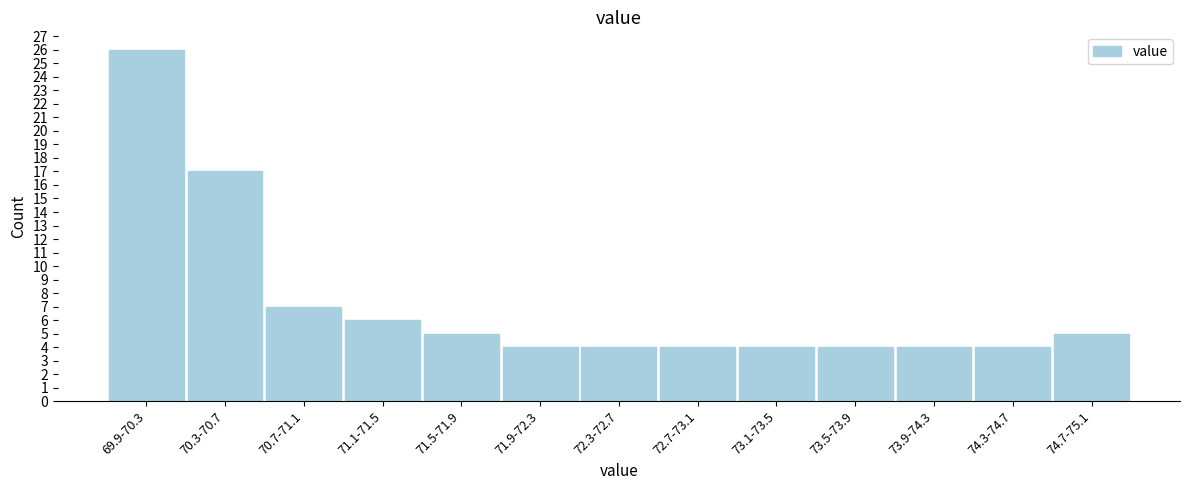

Reading right to left, list all the values displayed in this chart.

74.7-75.1=5	74.3-74.7=4	73.9-74.3=4	73.5-73.9=4	73.1-73.5=4	72.7-73.1=4	72.3-72.7=4	71.9-72.3=4	71.5-71.9=5	71.1-71.5=6	70.7-71.1=7	70.3-70.7=17	69.9-70.3=26